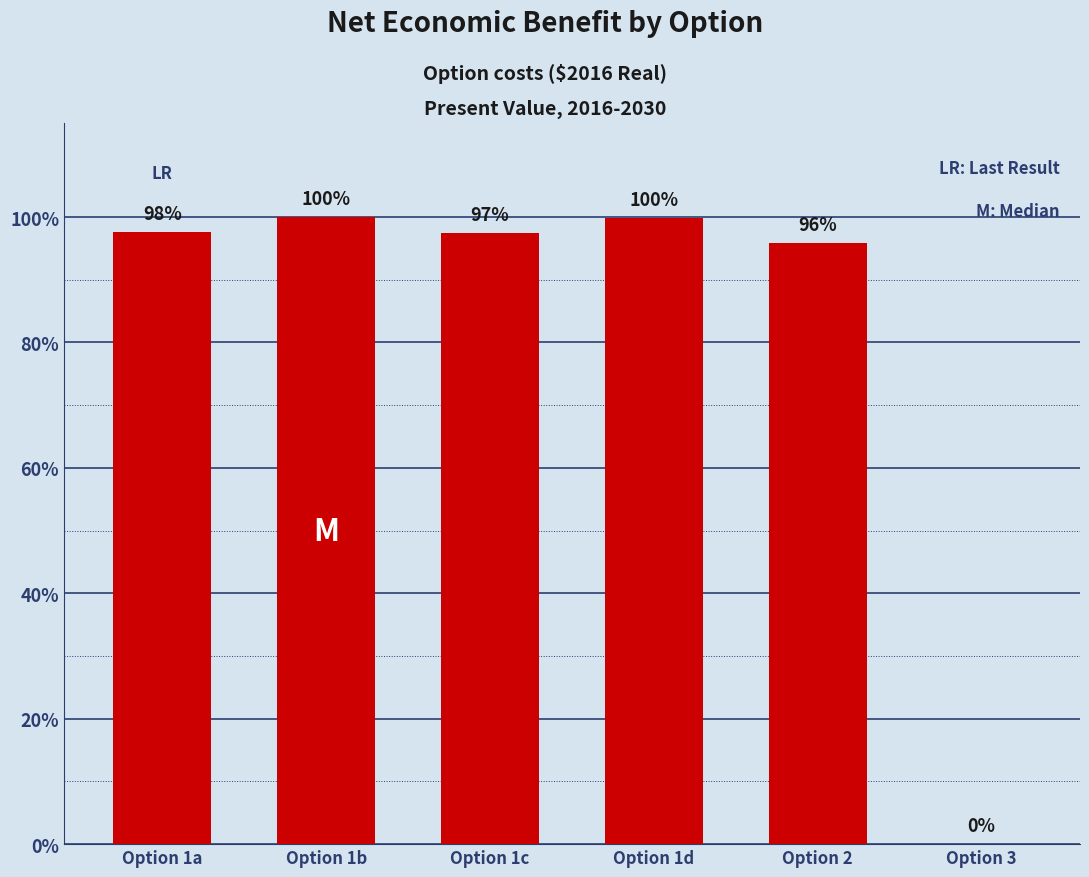

Which has a higher value, Option 1d or Option 3?

Option 1d